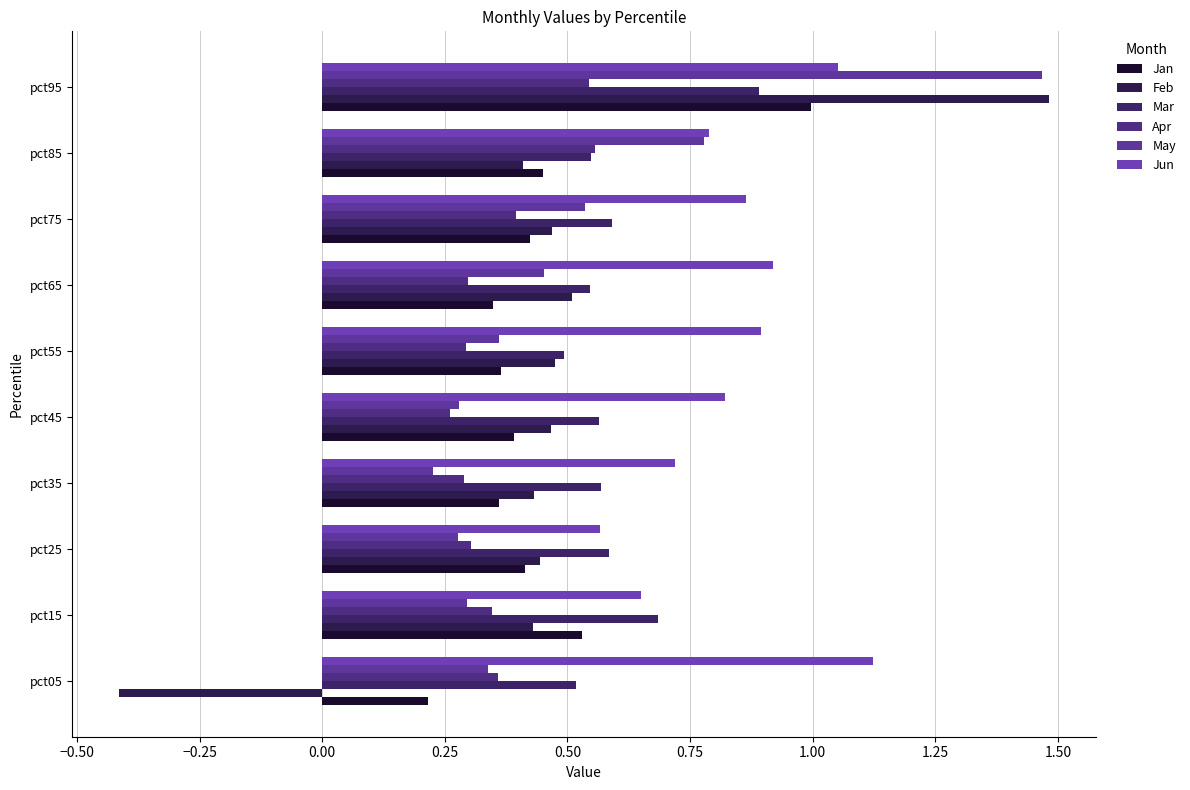

How many values in the Feb series exceed 0?

9